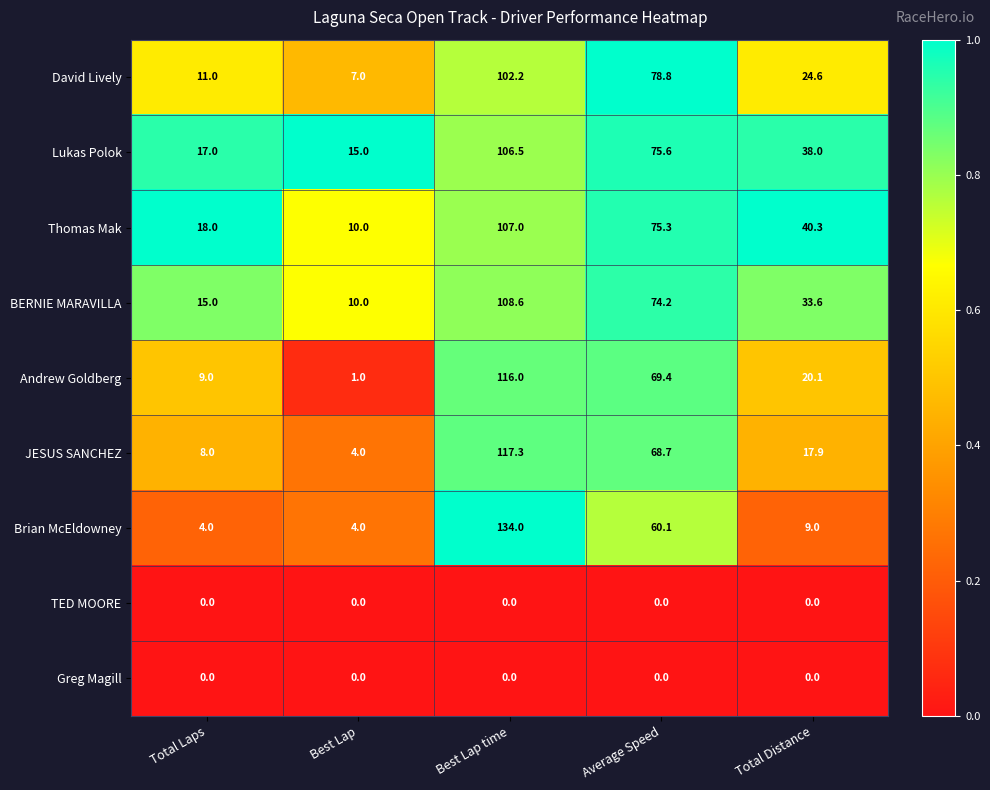

True or false: BERNIE MARAVILLA has a value of 33.6 at Total Distance.

True